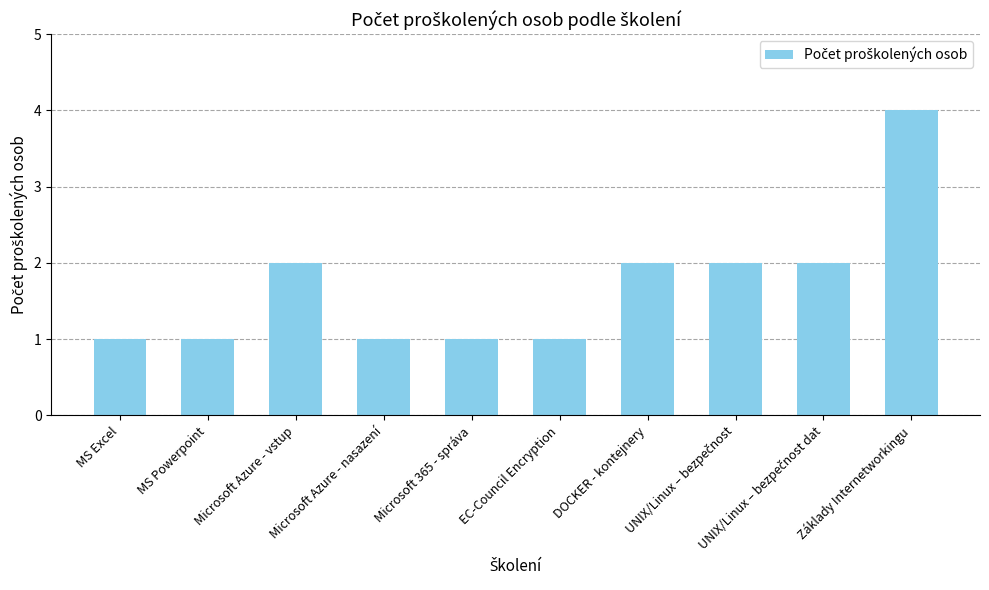

True or false: the data shows 2 at Microsoft Azure - vstup.

True